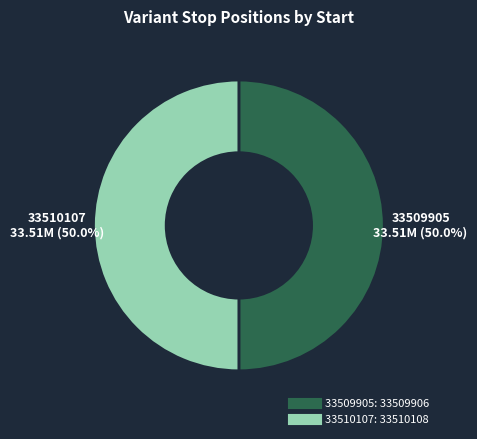

How many slices are in this pie chart?

2